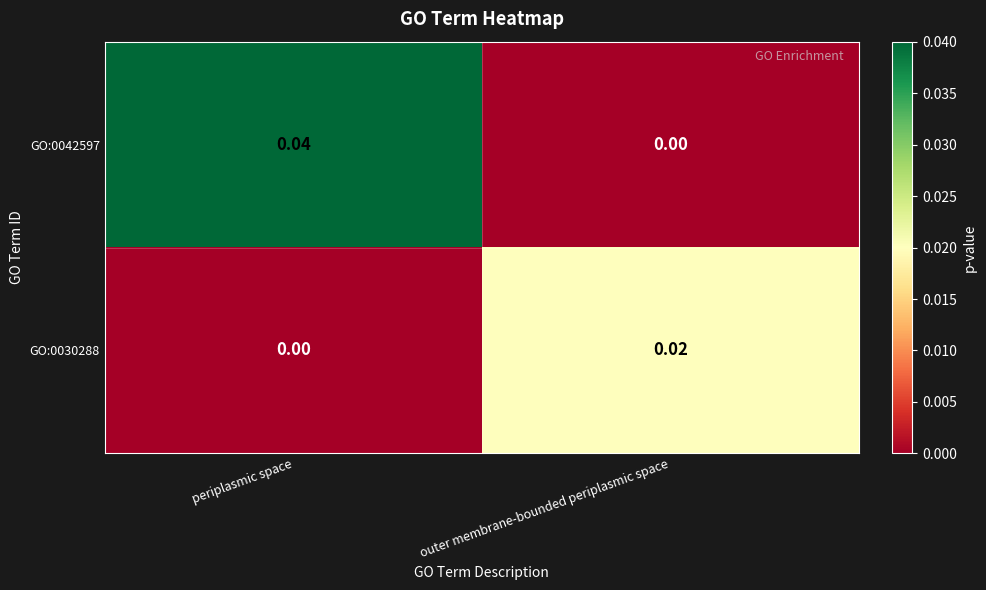

Count the number of categories in the chart.

2